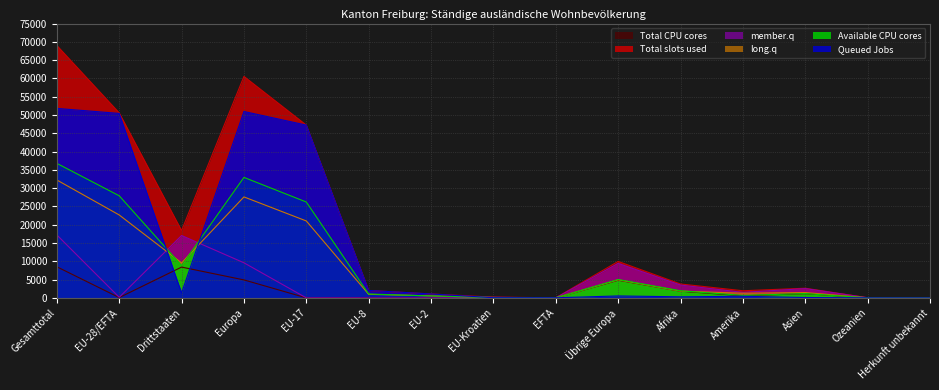

Reading left to right, what are all the values shown in this chart?

Total slots used: 69010	50586	18424	60549	47239	2036	1075	204	32	9963	3796	1952	2642	42	29
Queued Jobs: 51800	50428	1372	50958	47238	2036	1075	47	32	530	290	441	102	8	1
member.q: 17210	158	17052	9591	1	0	0	157	0	9433	3506	1511	2540	34	28
long.q: 32232	22669	9563	27606	21030	973	547	104	15	4937	1850	1277	1462	22	15
Available CPU cores: 36778	27917	8861	32943	26209	1063	528	100	17	5026	1946	675	1180	20	14
Total CPU cores: 8503	82	8421	4915	1	0	0	81	0	4833	1829	570	1157	18	14